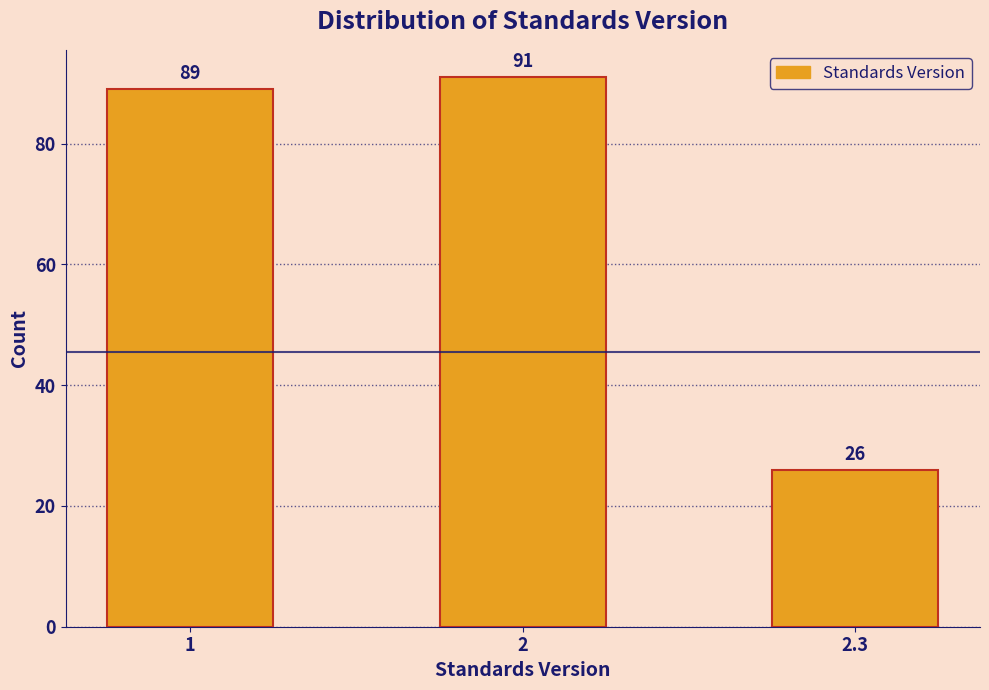

Reading right to left, list all the values displayed in this chart.

26	91	89